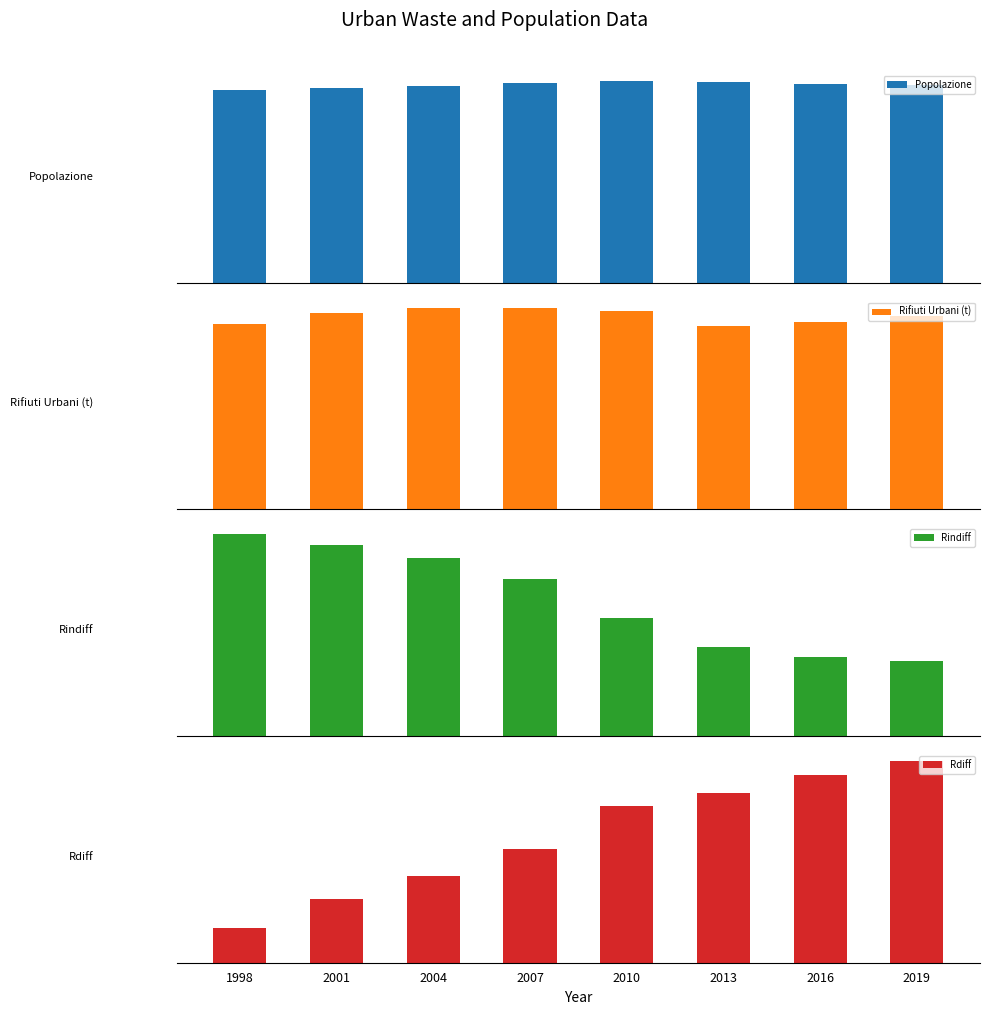

Is it true that Rdiff equals 192814.7 at 2001?

False